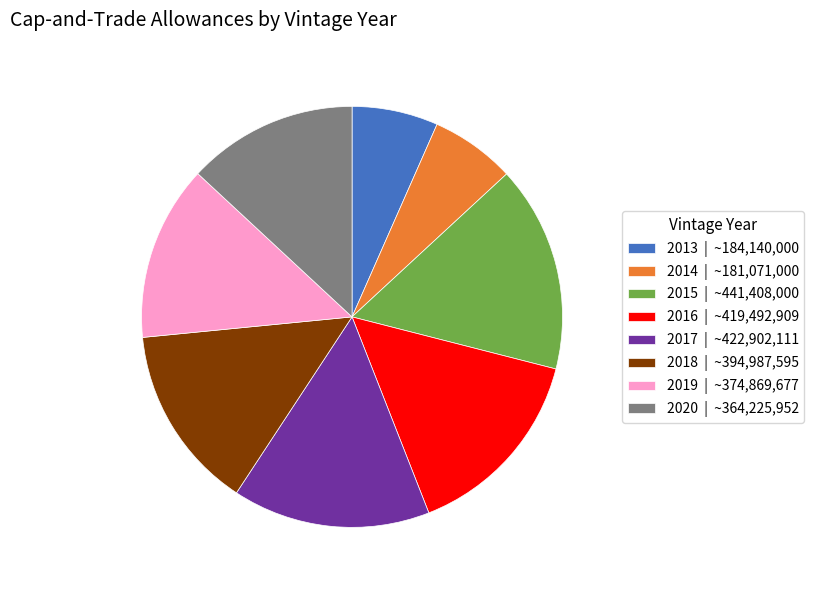

True or false: 2015 | ~441,408,000 accounts for 23% of the total.

False